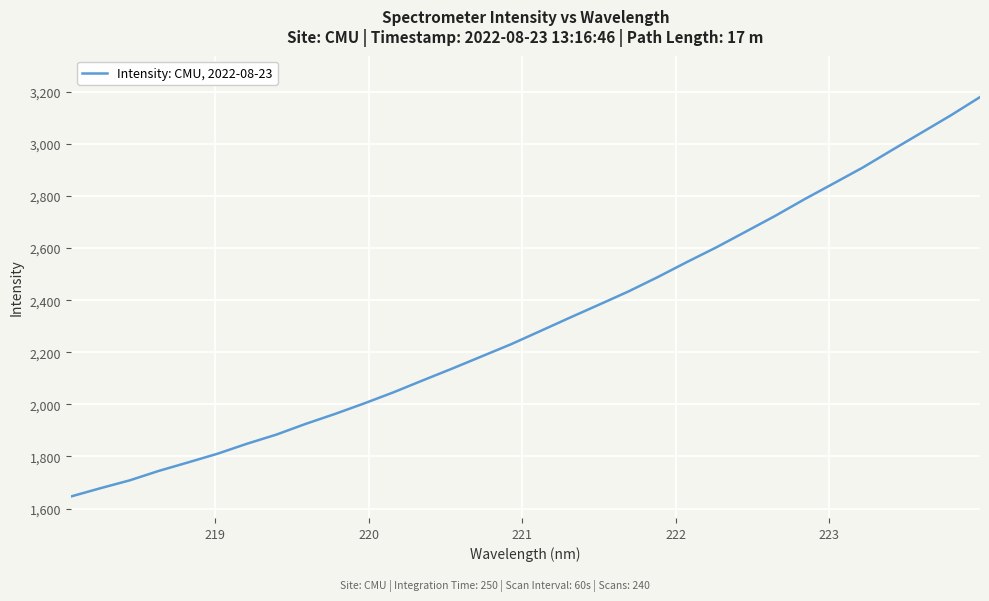

What is the difference between the maximum and minimum values?

1533.9